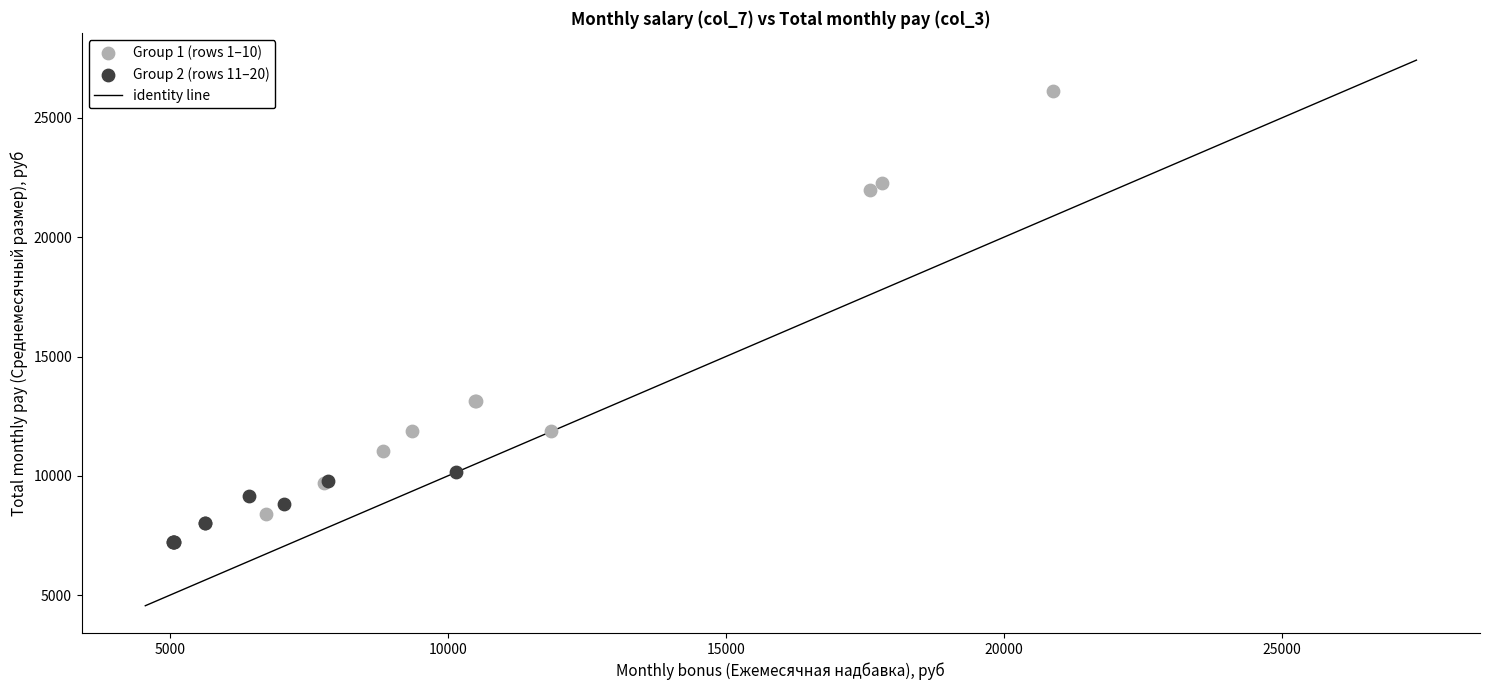

Which series has the largest Y range (max minus min)?

Group 1 (rows 1–10)